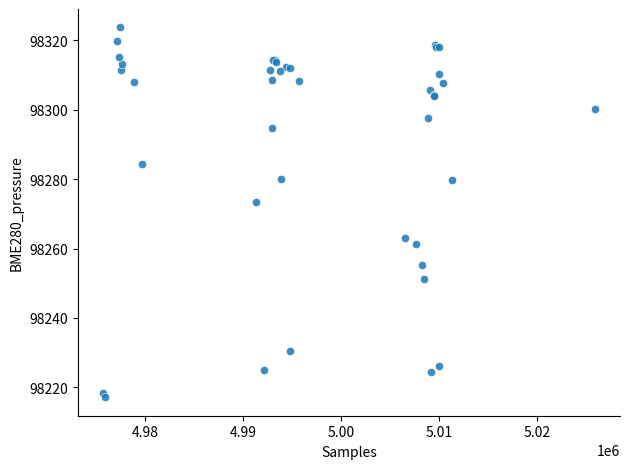

What Y value in the scatter plot is closest to 98270?

98273.5